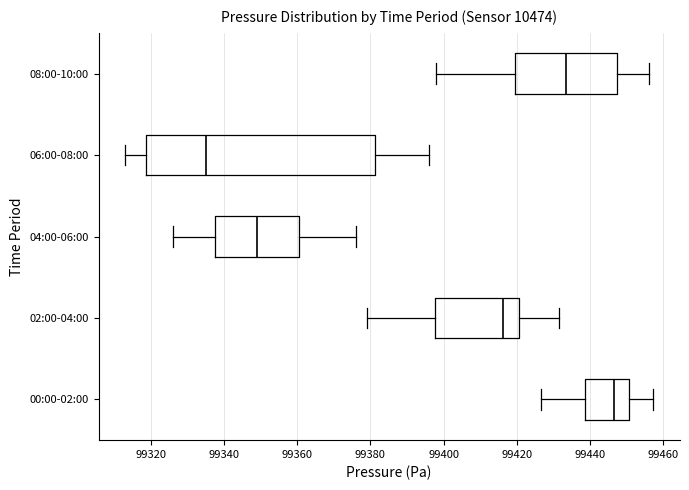

Reading bottom to top, transcribe this box plot: for each box, give where its median line is, the range the box spans, and where its two whiskers end, as read against the x-axis. The values are not printed on the chart, so give them approximately, as read against the axis.

00:00-02:00: median 99446, box 99438 to 99450, whiskers 99426 to 99458
02:00-04:00: median 99416, box 99398 to 99420, whiskers 99380 to 99432
04:00-06:00: median 99350, box 99338 to 99360, whiskers 99326 to 99376
06:00-08:00: median 99336, box 99318 to 99382, whiskers 99314 to 99396
08:00-10:00: median 99434, box 99420 to 99448, whiskers 99398 to 99456